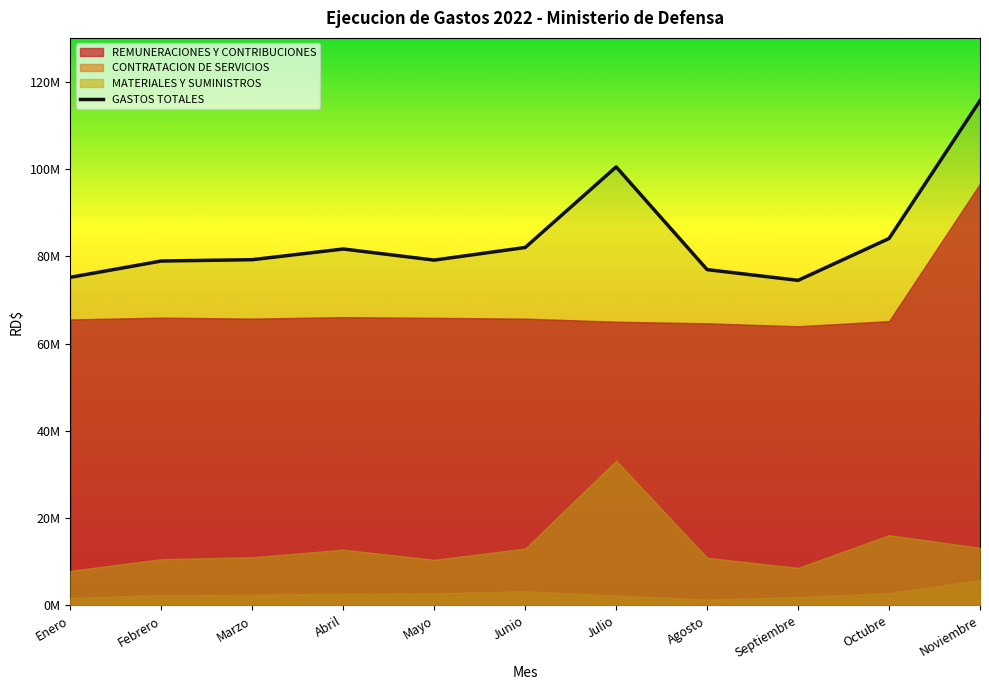

Which has a higher value, Noviembre or Mayo?

Noviembre